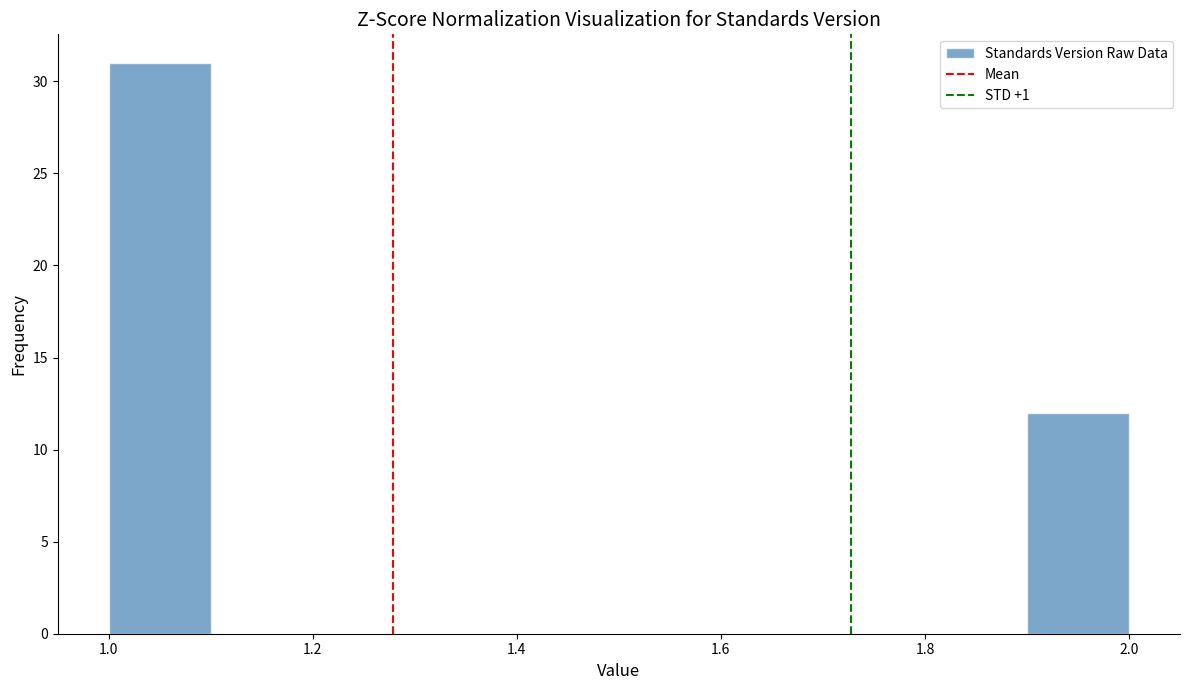

Reading left to right, transcribe this chart: for each bar, give the range it covers on the x-axis and its height. The values are not printed on the chart, so give them approximately, as read against the axis.

1.0 to 1.1: 31
1.1 to 1.2: 0
1.2 to 1.3: 0
1.3 to 1.4: 0
1.4 to 1.5: 0
1.5 to 1.6: 0
1.6 to 1.7: 0
1.7 to 1.8: 0
1.8 to 1.9: 0
1.9 to 2.0: 12